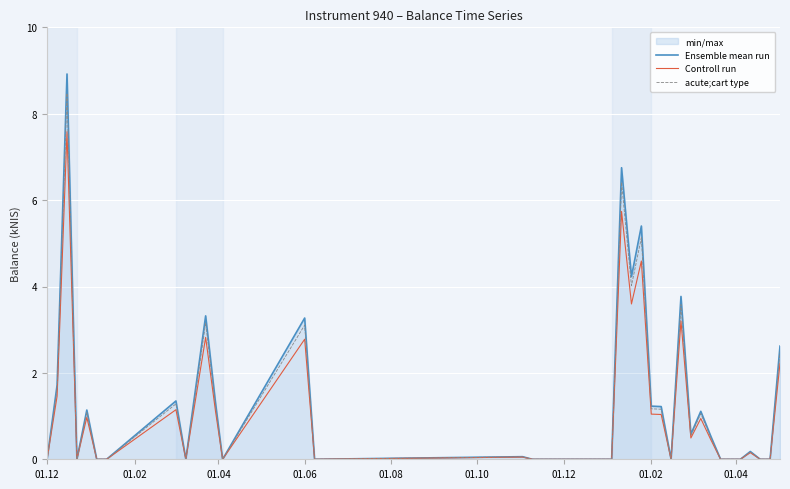

True or false: Ensemble mean run has a value of 3.3 at 01.06.

True